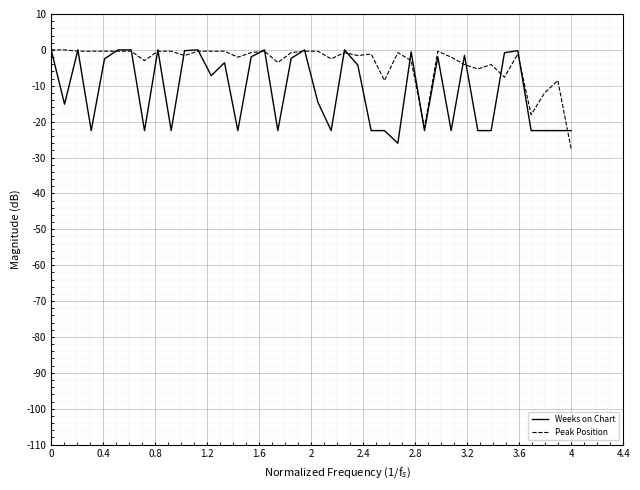

What is the minimum value shown in the chart?

-27.6